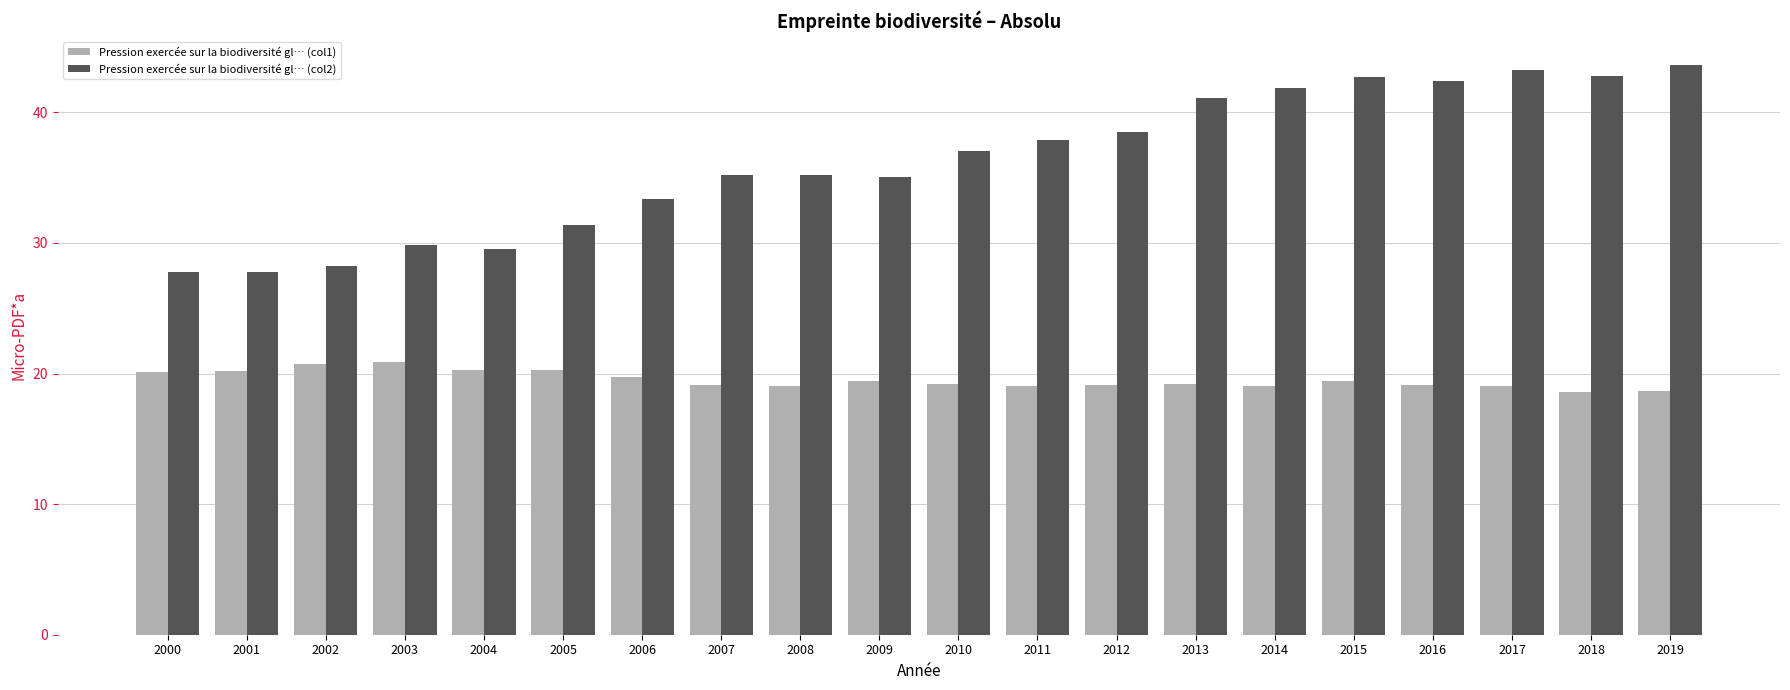

At 2019, list the series in order from smallest to largest.

Pression exercée sur la biodiversité gl… (col1), Pression exercée sur la biodiversité gl… (col2)